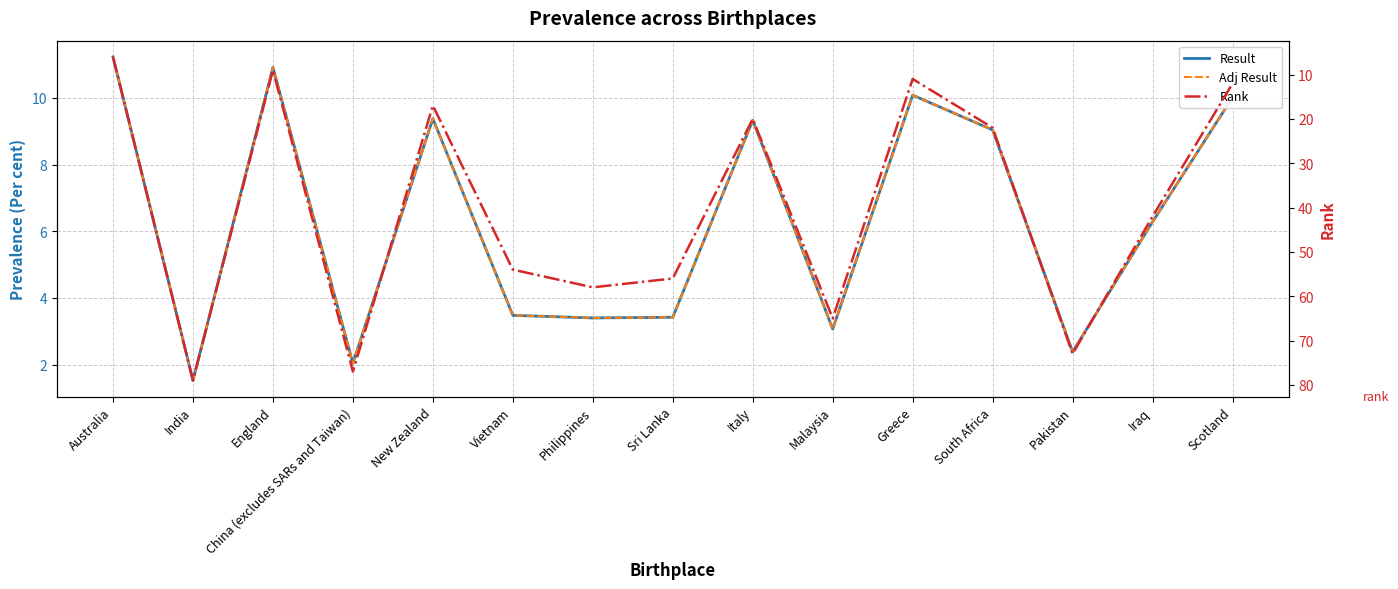

True or false: Adj Result and Rank cross at least once.

True